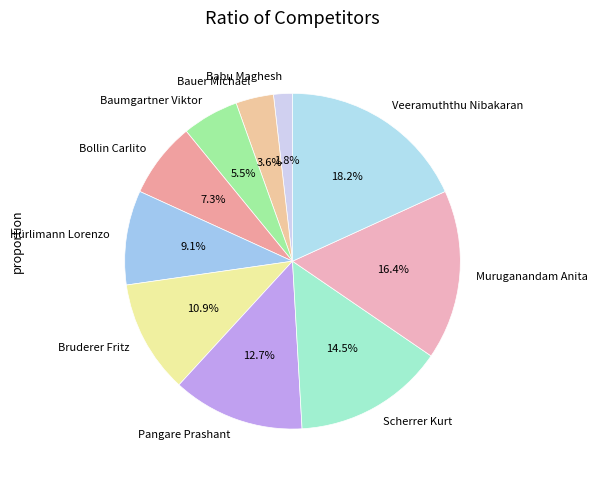

How many segments does this pie chart have?

10